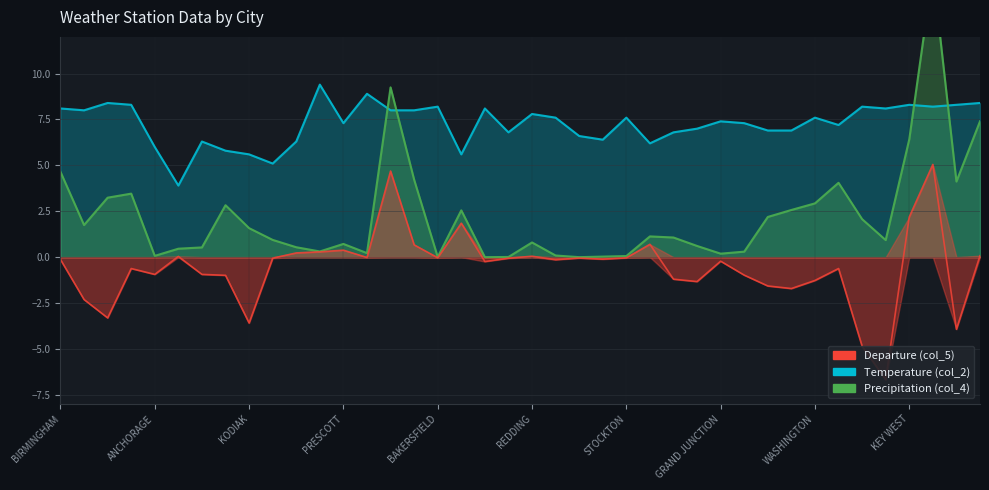

How many times do Precipitation (col_4) and Temperature (col_2) cross each other?

4